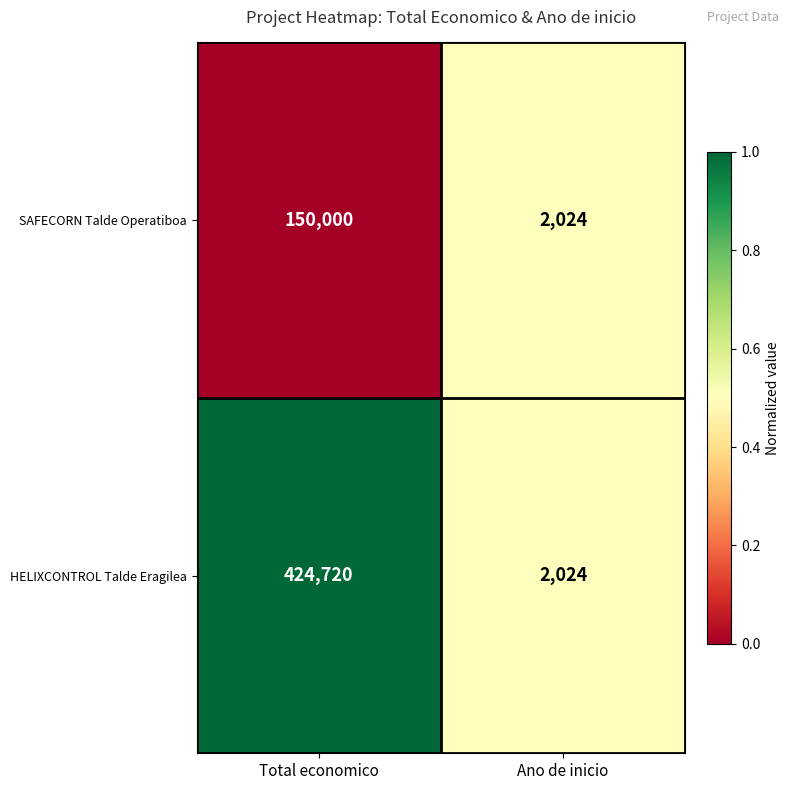

The HELIXCONTROL Talde Eragilea series shows 2024 at Ano de inicio. True or false?

True